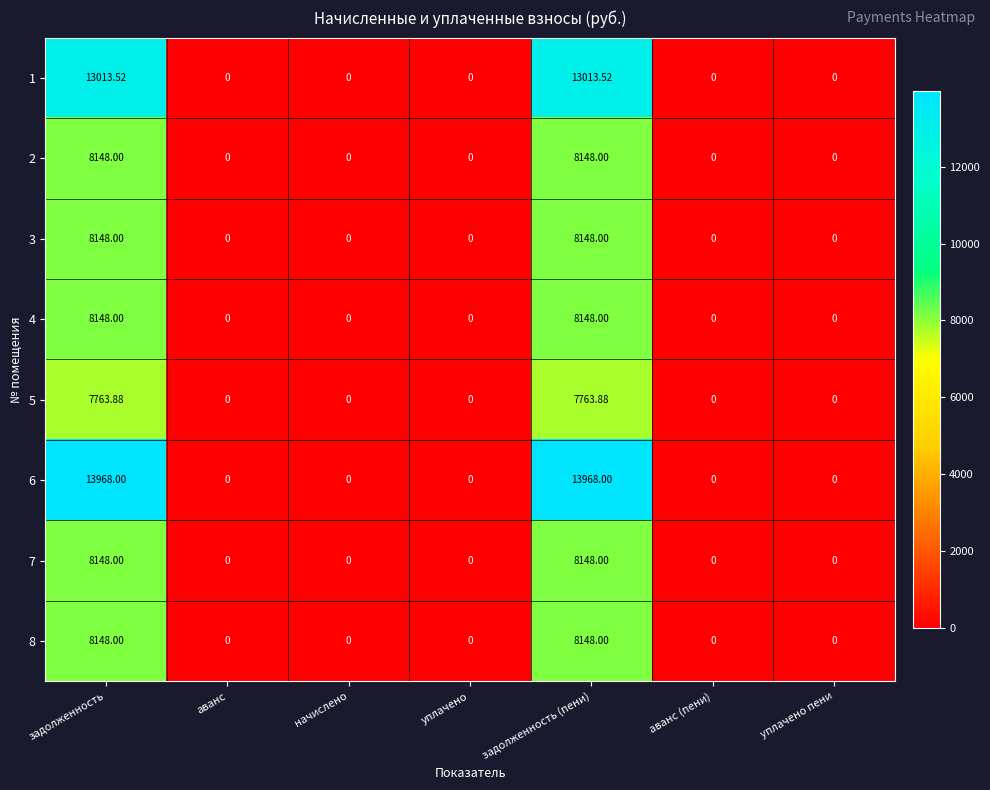

Which series has the largest range (max minus min)?

6